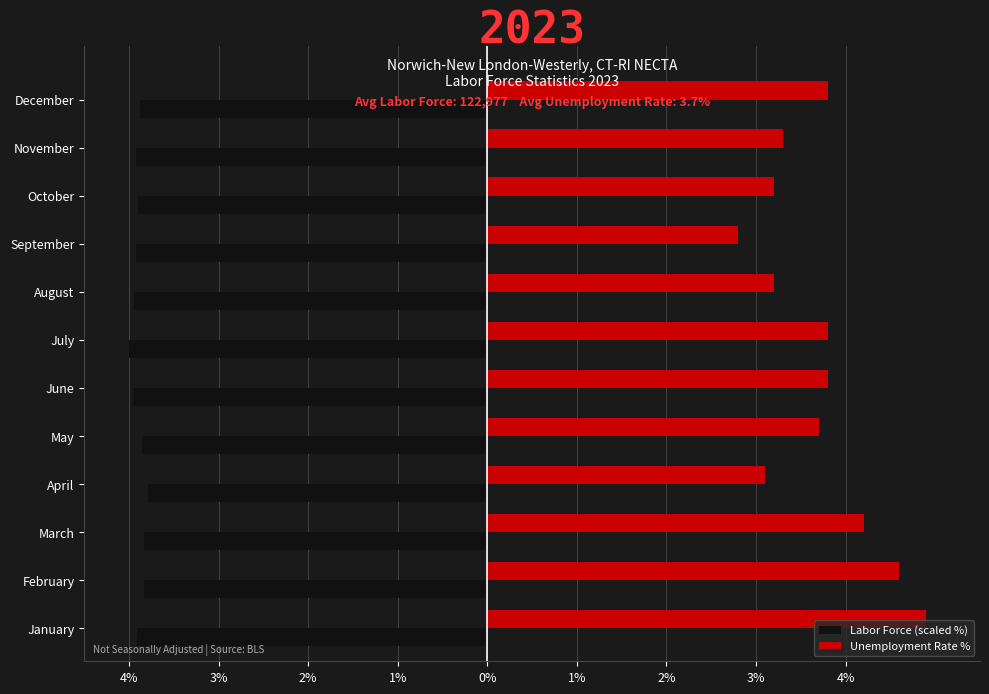

List the series in order of their peak value, lowest first.

Labor Force (scaled %), Unemployment Rate %